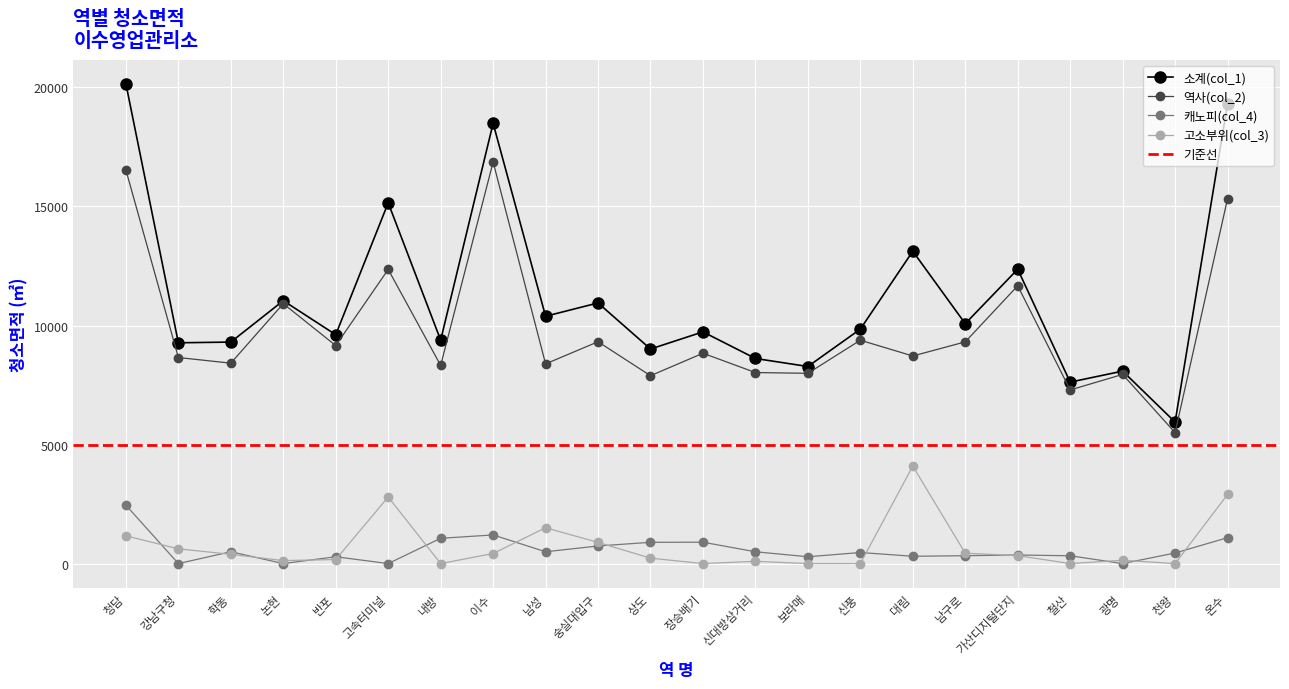

Which series has the largest total across all categories?

소계(col_1)